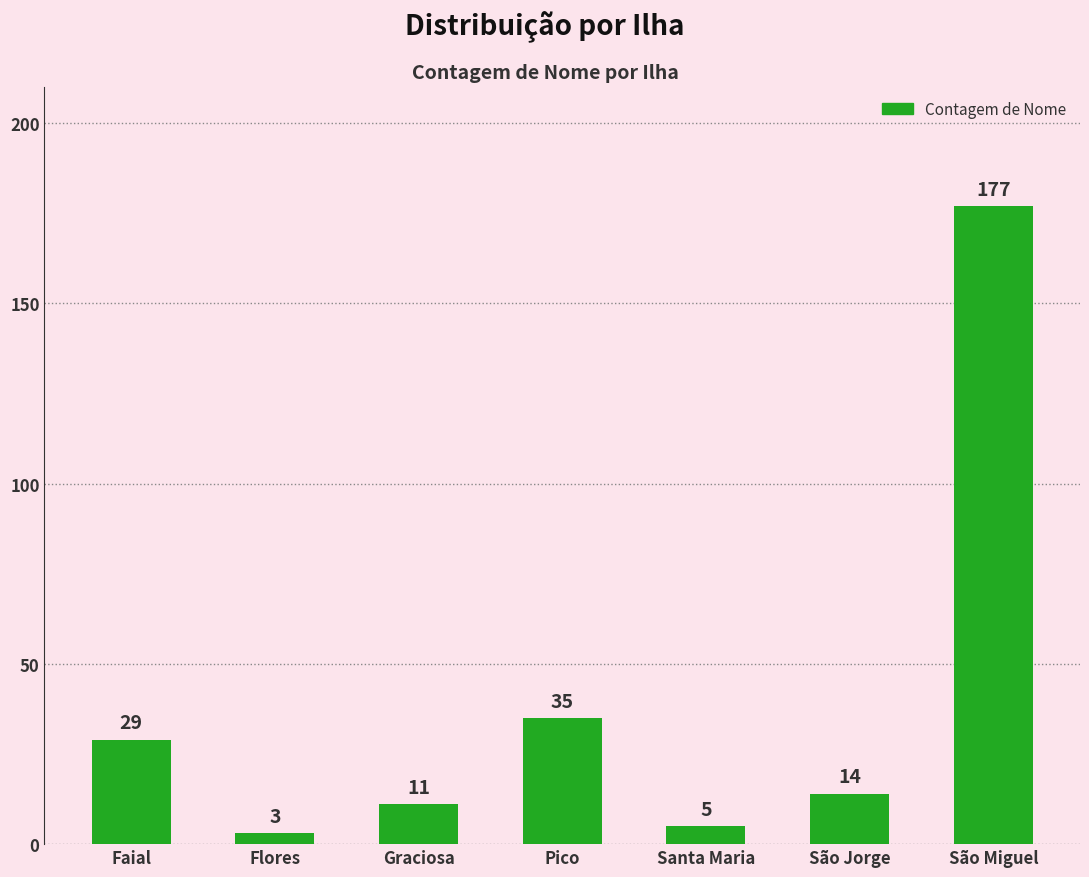

Where is the data nearest to the value 90?

Pico